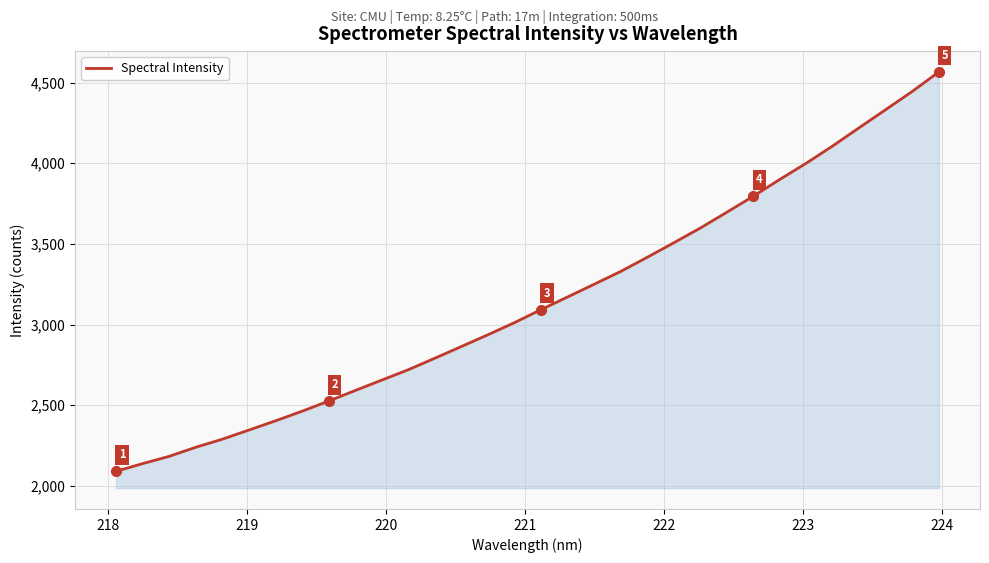

What is the maximum value shown in the chart?

4566.7